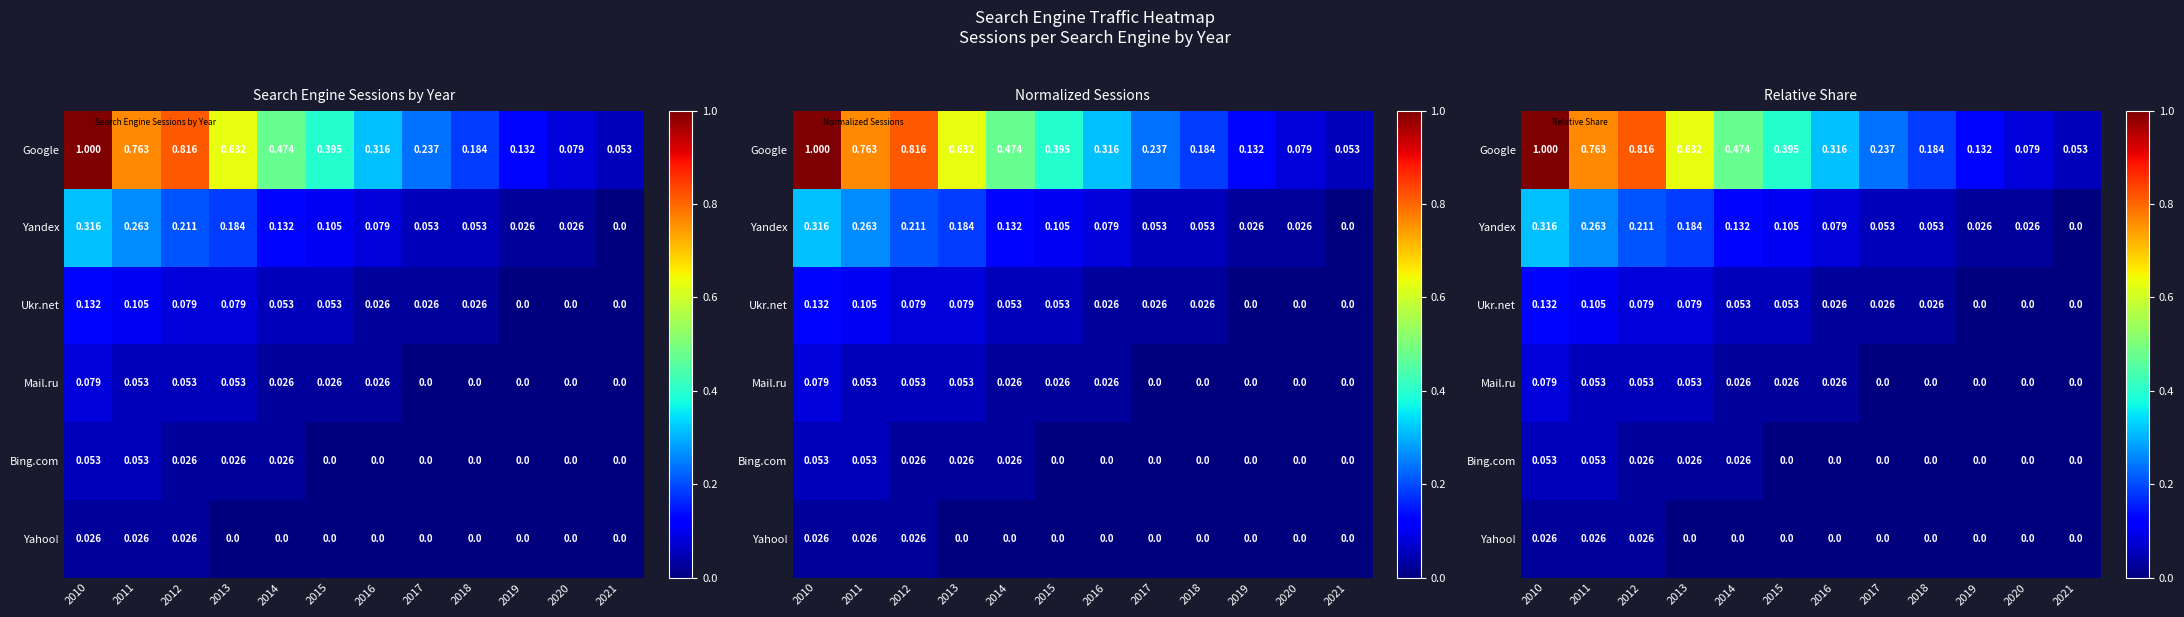

How many positive values does the Yandex series have?

11